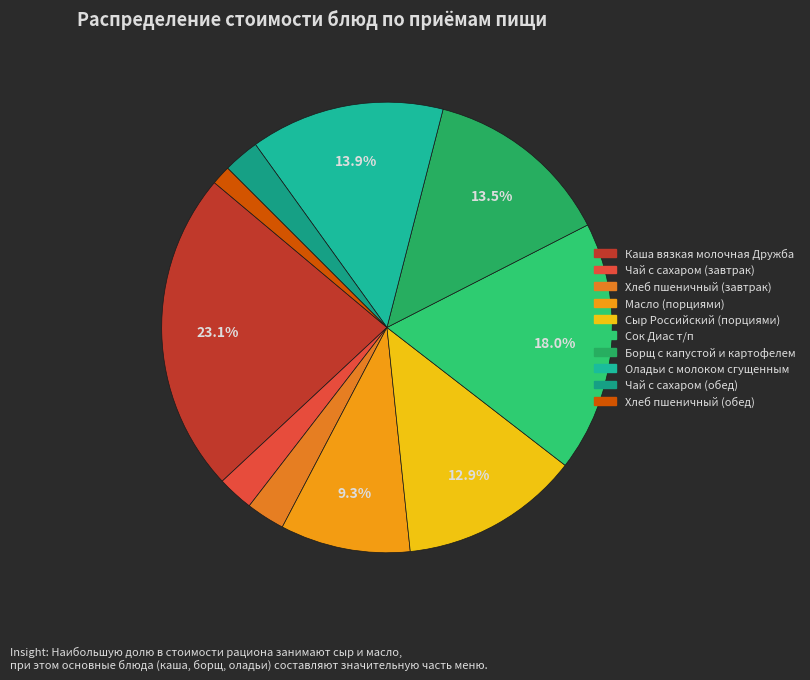

Is the sum of Сыр Российский (порциями) and Оладьи с молоком сгущенным greater than half?

No